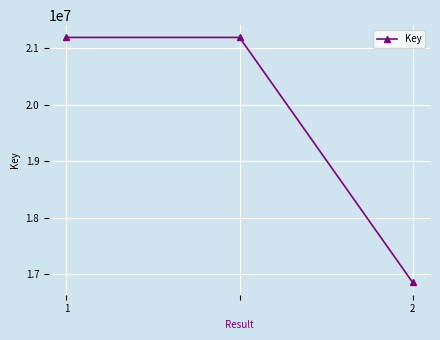

What is the value of the 3rd point from the left?

16856177